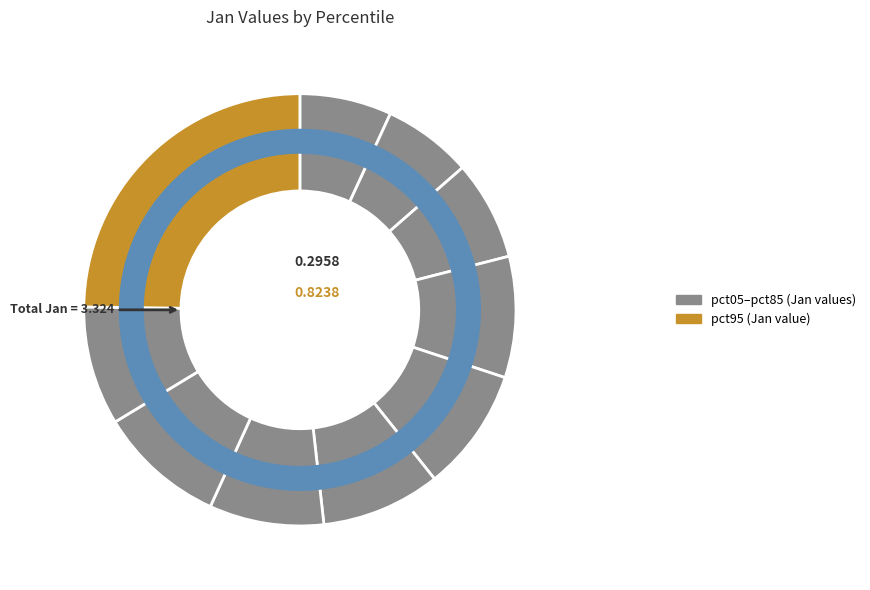

Count the number of slices in the pie.

10